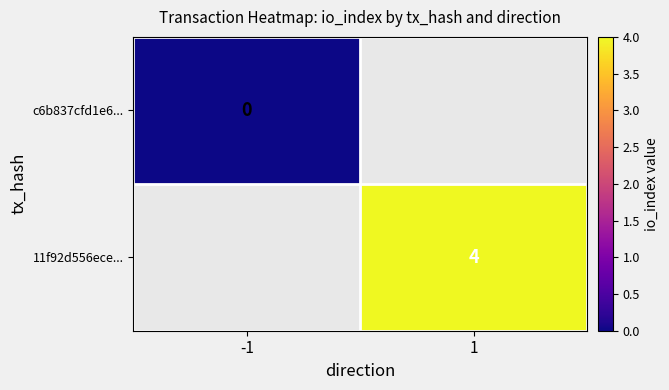

At how many categories does at least one series exceed 3?

1